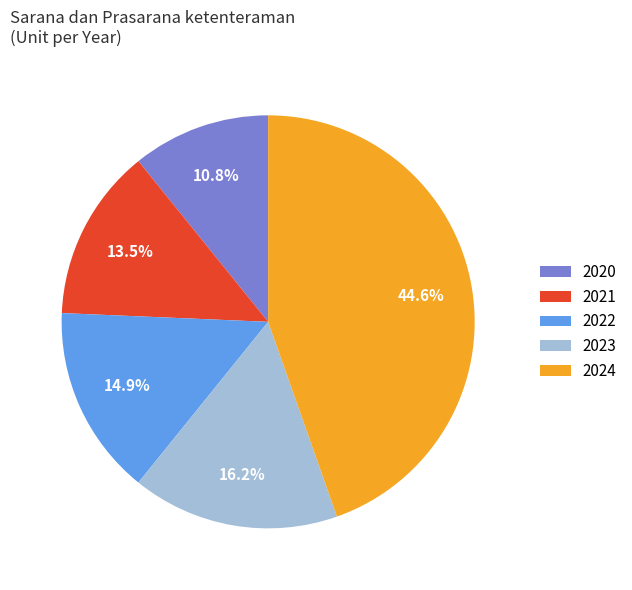

Is 2021 the majority of the pie?

No